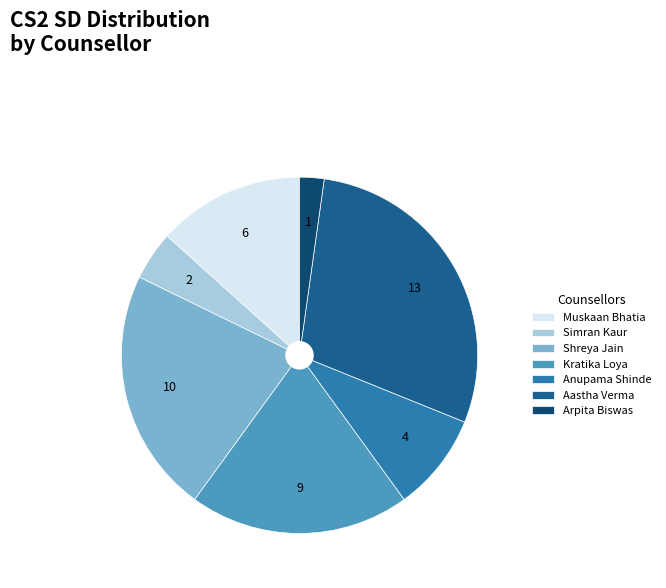

The Aastha Verma slice represents 36% of the pie. True or false?

False